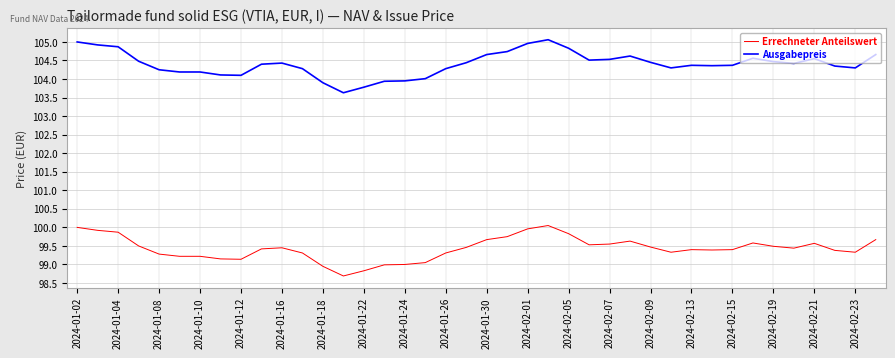

What is the minimum value shown in the chart?

98.7